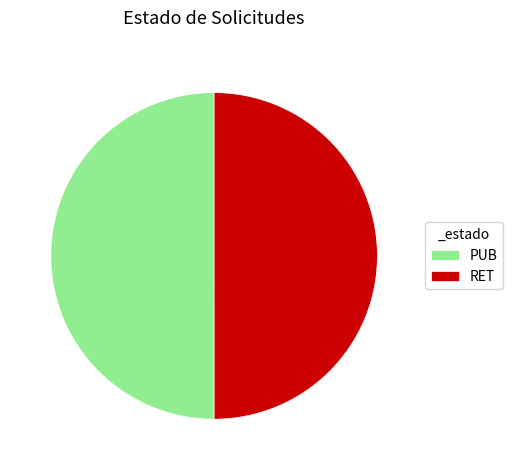

Combined, do RET and PUB account for over 50%?

Yes